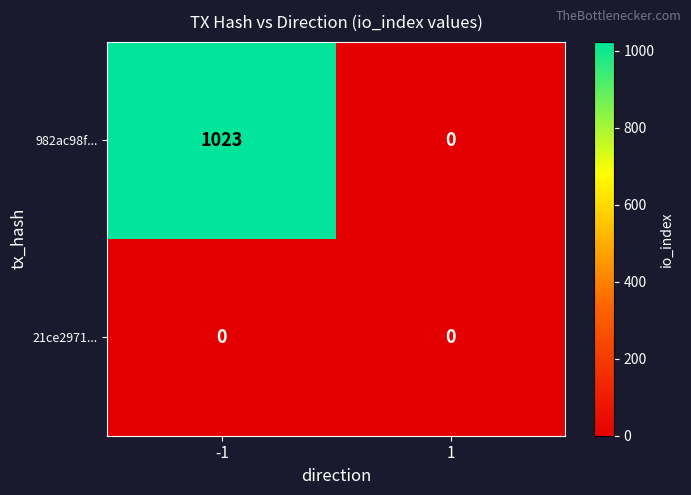

Reading right to left, list all the values displayed in this chart.

982ac98f...: 0	1023
21ce2971...: 0	0